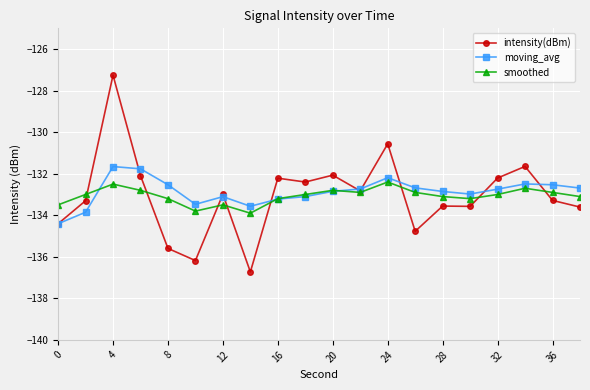

True or false: intensity(dBm) has more than 2 points higher than both neighbors.

True